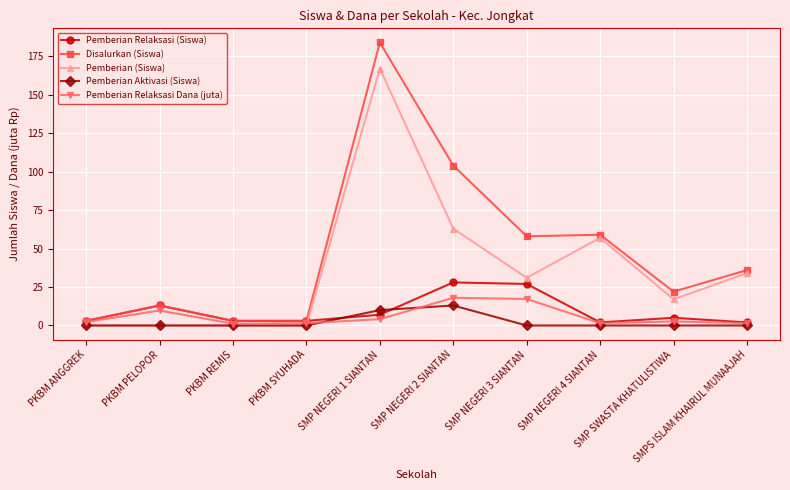

Which series has the largest total across all categories?

Disalurkan (Siswa)